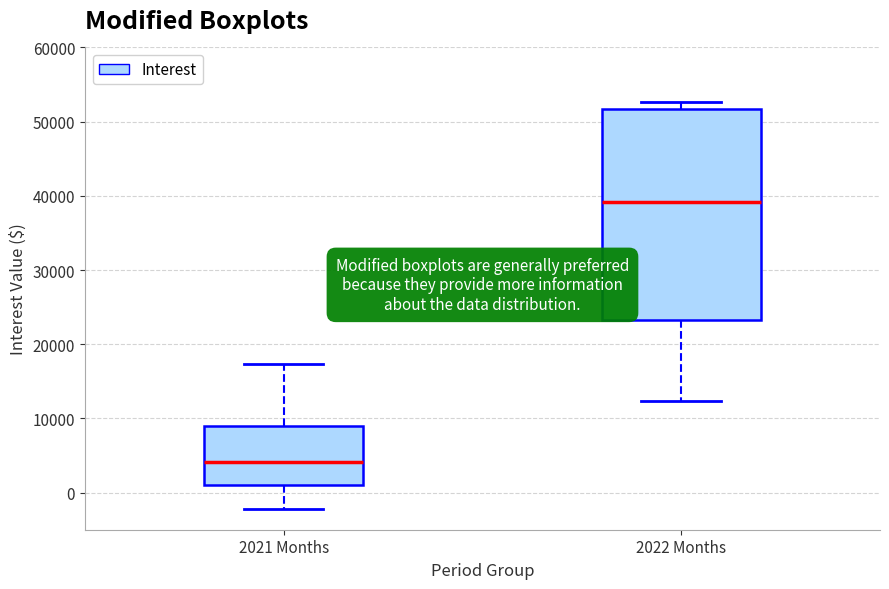

Reading left to right, transcribe this box plot: for each box, give where its median line is, the range the box spans, and where its two whiskers end, as read against the y-axis. The values are not printed on the chart, so give them approximately, as read against the axis.

2021 Months: median 4000, box 1000 to 9000, whiskers -2000 to 17000
2022 Months: median 39000, box 23000 to 52000, whiskers 12000 to 53000